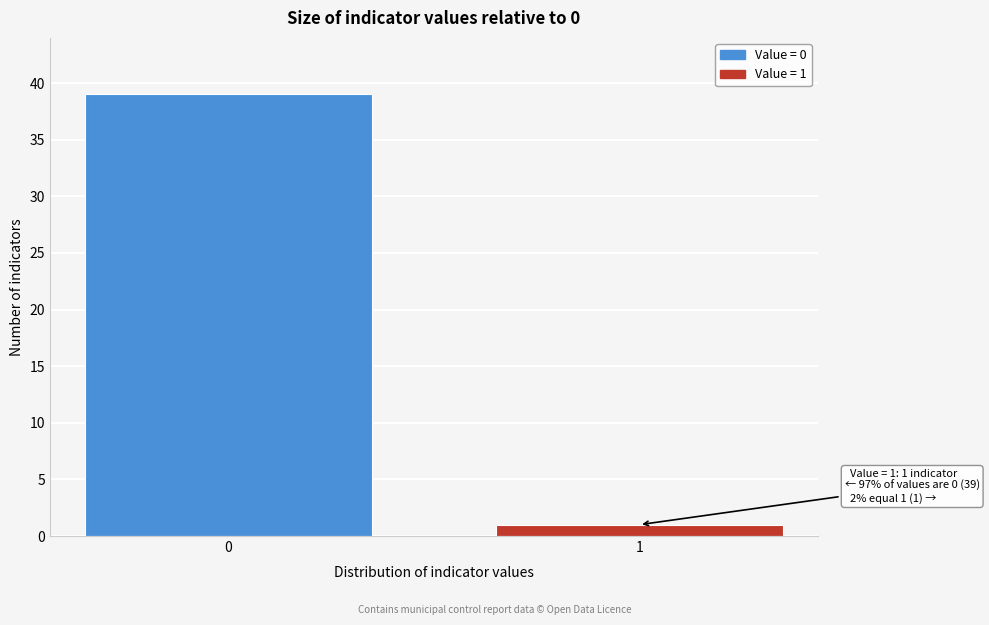

Reading right to left, what are all the values shown in this chart?

1	39